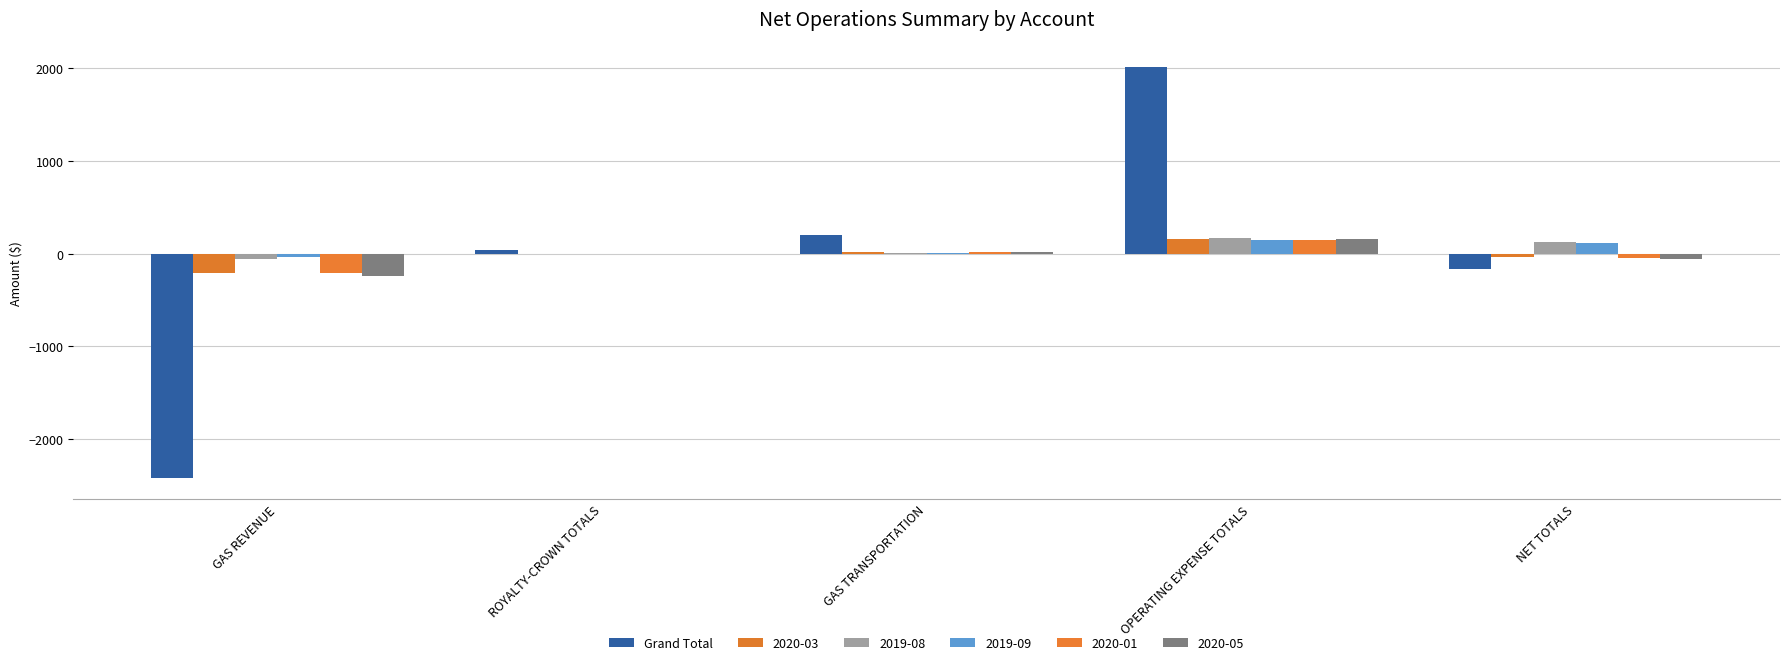

Are the bars grouped side by side (vs. stacked)?

Yes